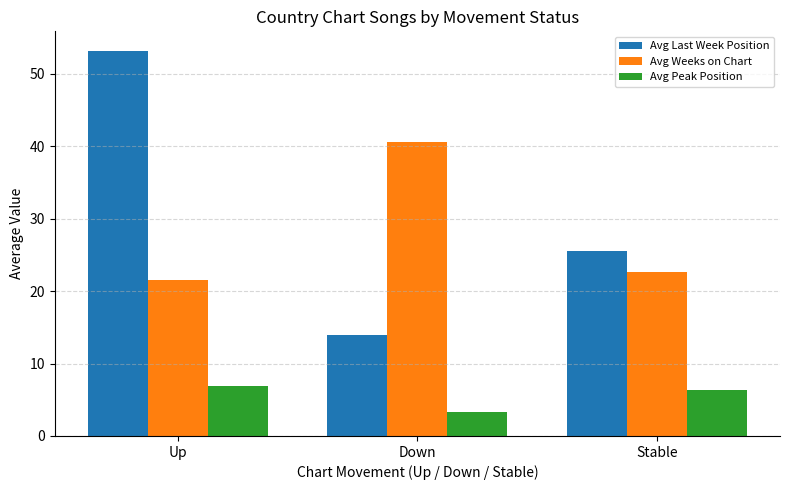

At which label does Avg Weeks on Chart first exceed 22?

Down